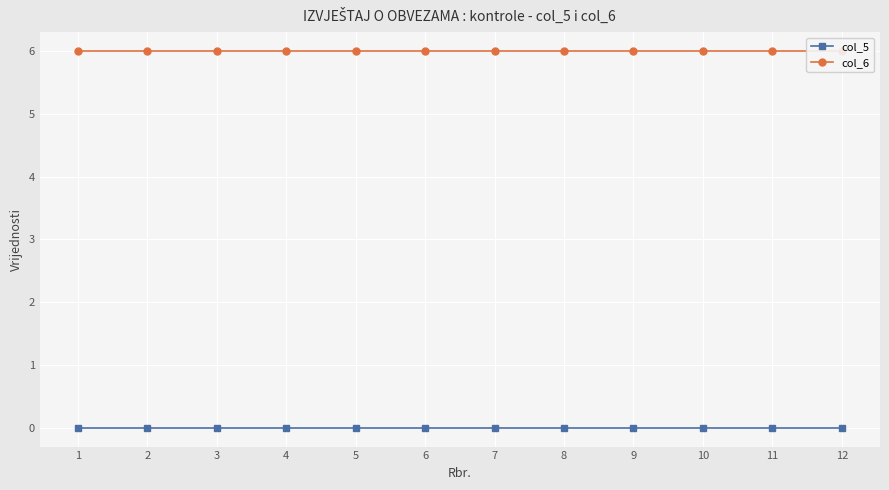

Reading left to right, extract all data points from this chart.

col_5: 0	0	0	0	0	0	0	0	0	0	0	0
col_6: 6	6	6	6	6	6	6	6	6	6	6	6